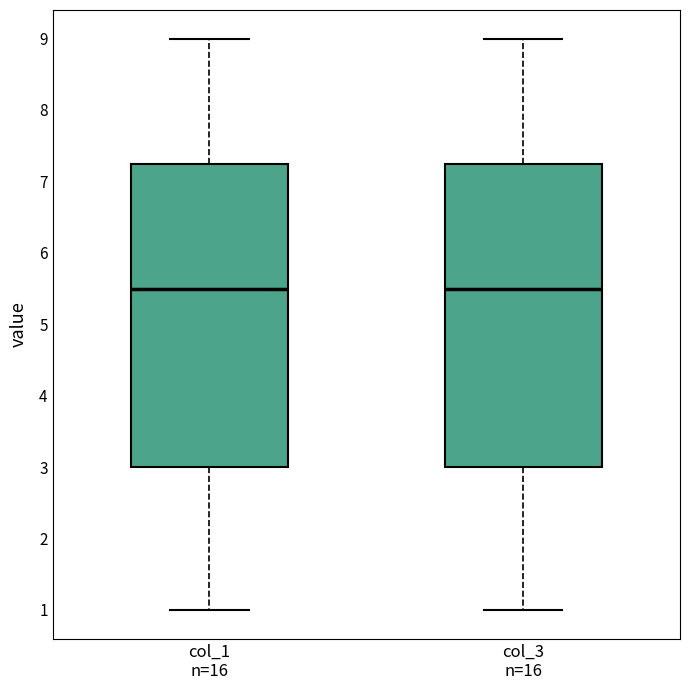

Where does the median line of the box for col_3 n=16 sit on the y-axis? The values are not printed on the chart, so give them approximately, as read against the axis.

5.5